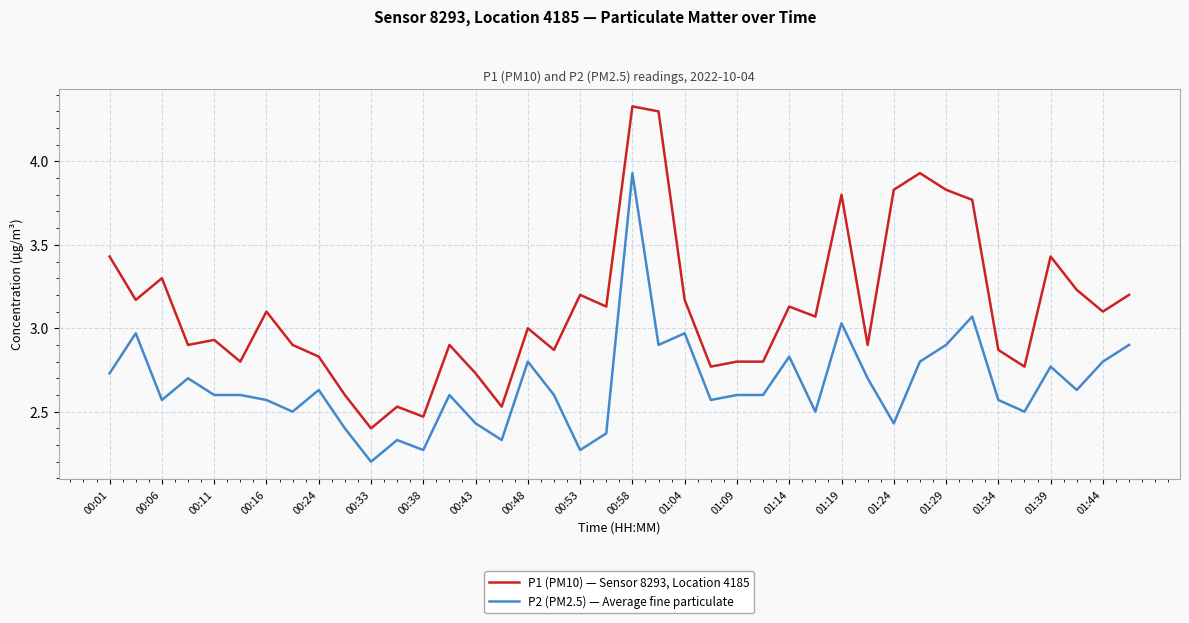

Which series has the largest range (max minus min)?

P1 (PM10) — Sensor 8293, Location 4185